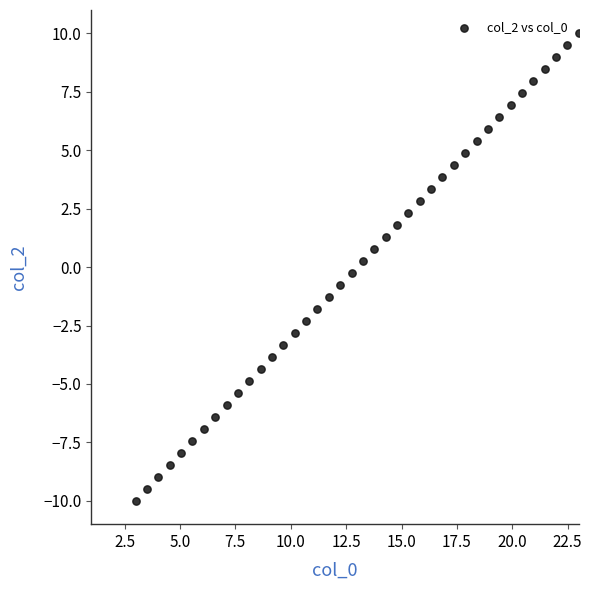

What is the range of X values (max minus min)?

20.0